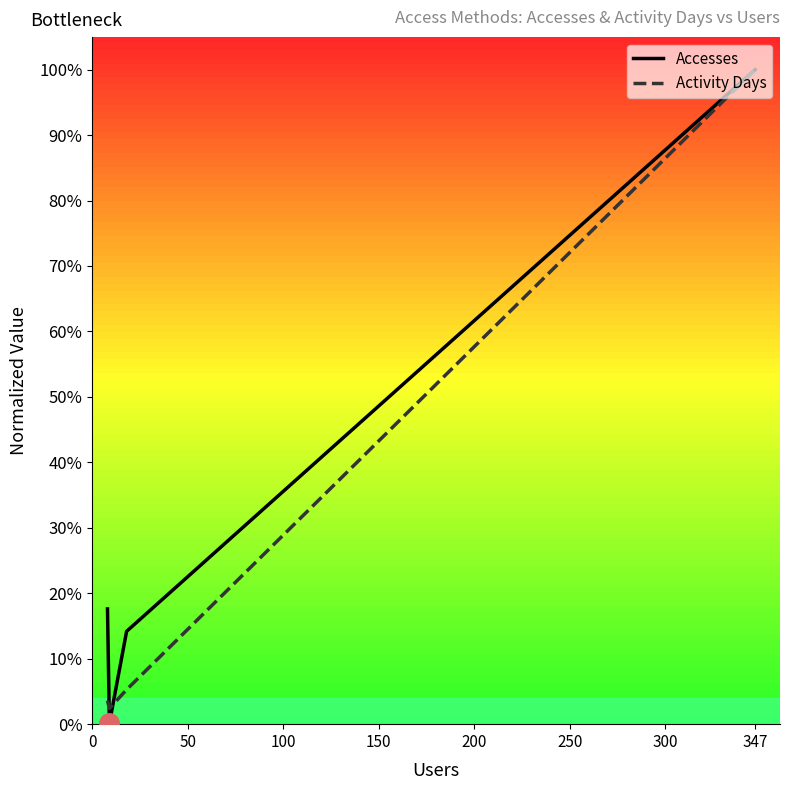

What are all the series names shown in the legend?

Accesses, Activity Days